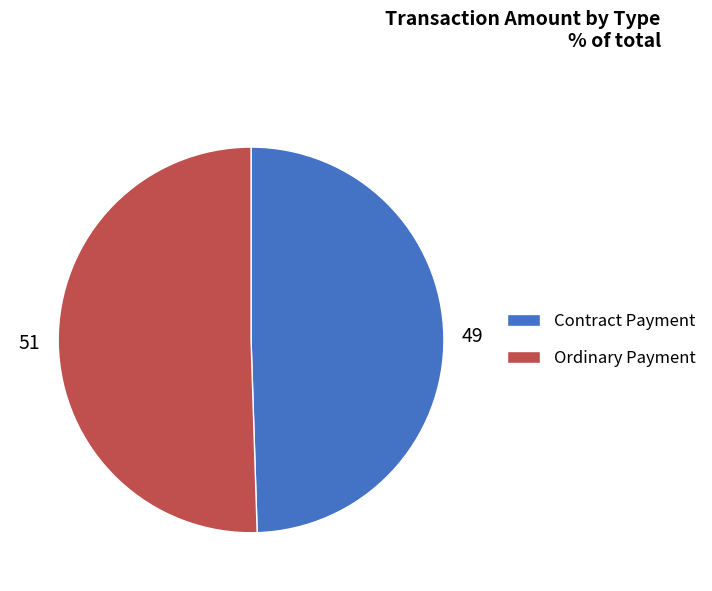

Which slice is the largest?

Ordinary Payment